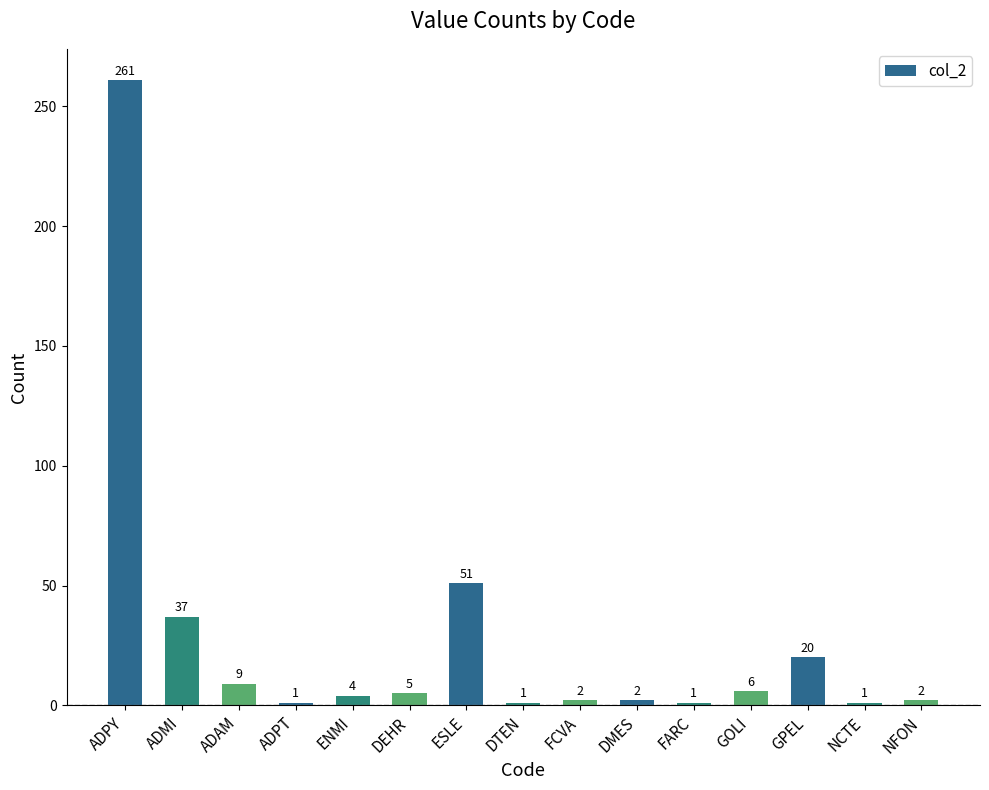

Between GPEL and ADAM, which is larger?

GPEL